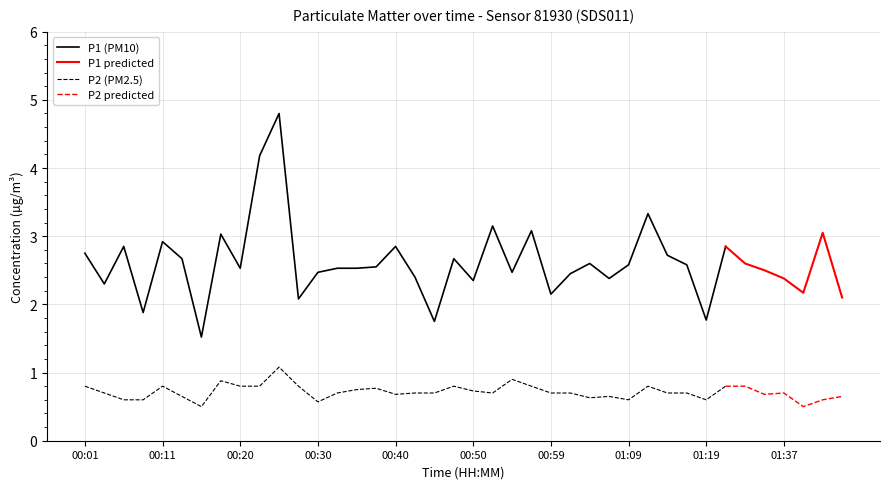

Is it true that P1 equals 0.6 at 00:59?

False